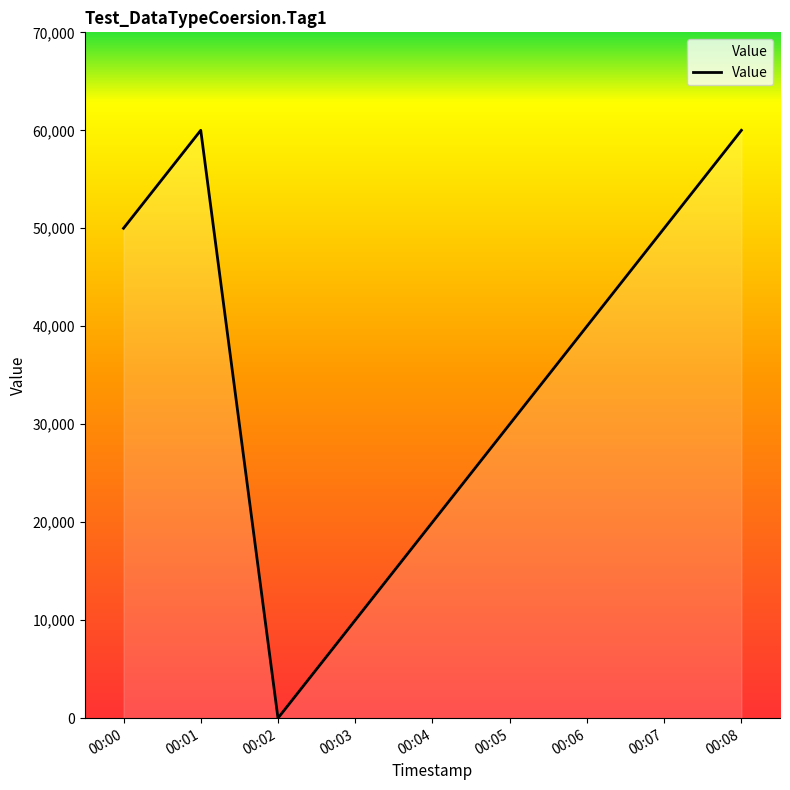

What is the ratio of the value at 00:04 to the value at 00:08?

0.3